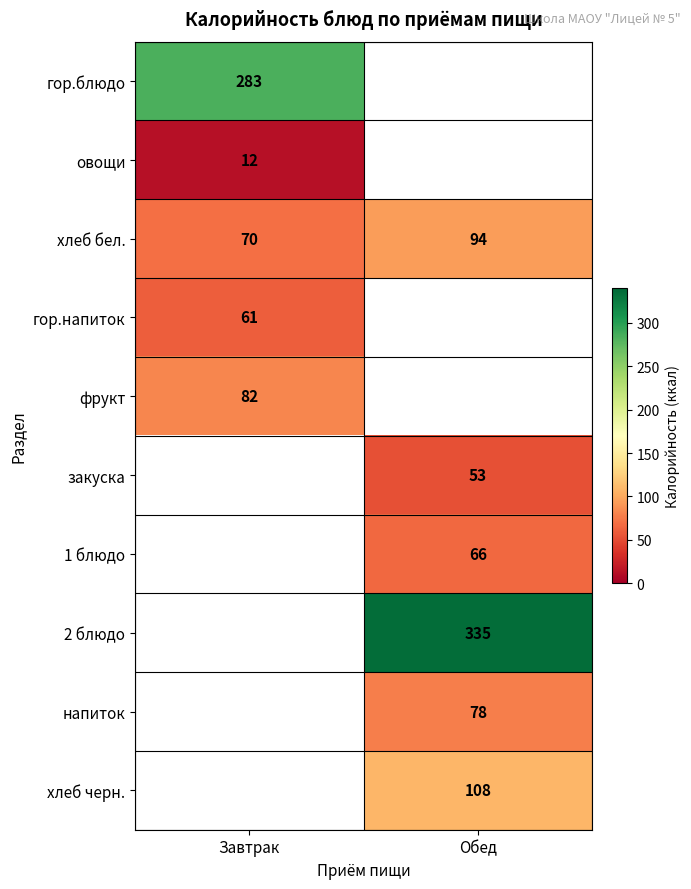

The value of 1 блюдо at Обед is 66. True or false?

True